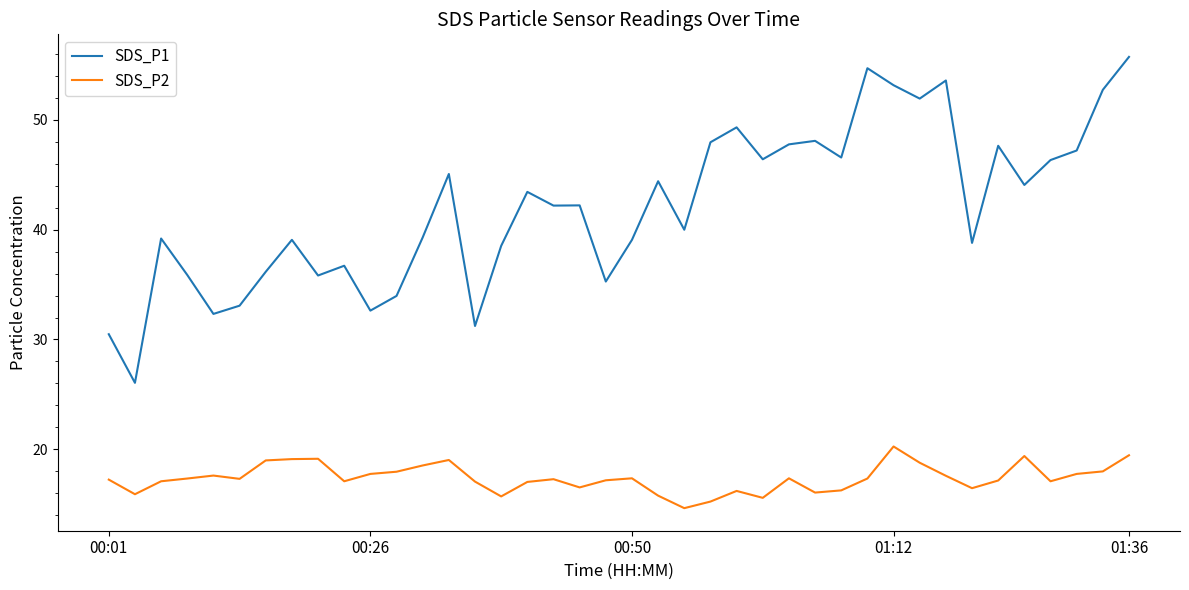

How many lines are shown in the chart?

2